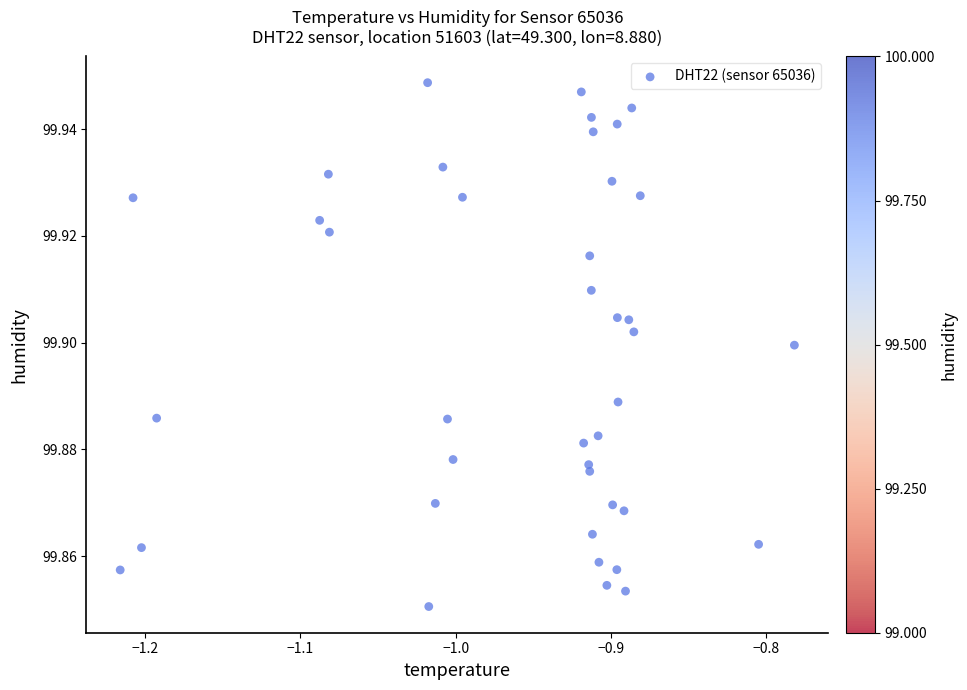

What is the range of X values (max minus min)?

0.4